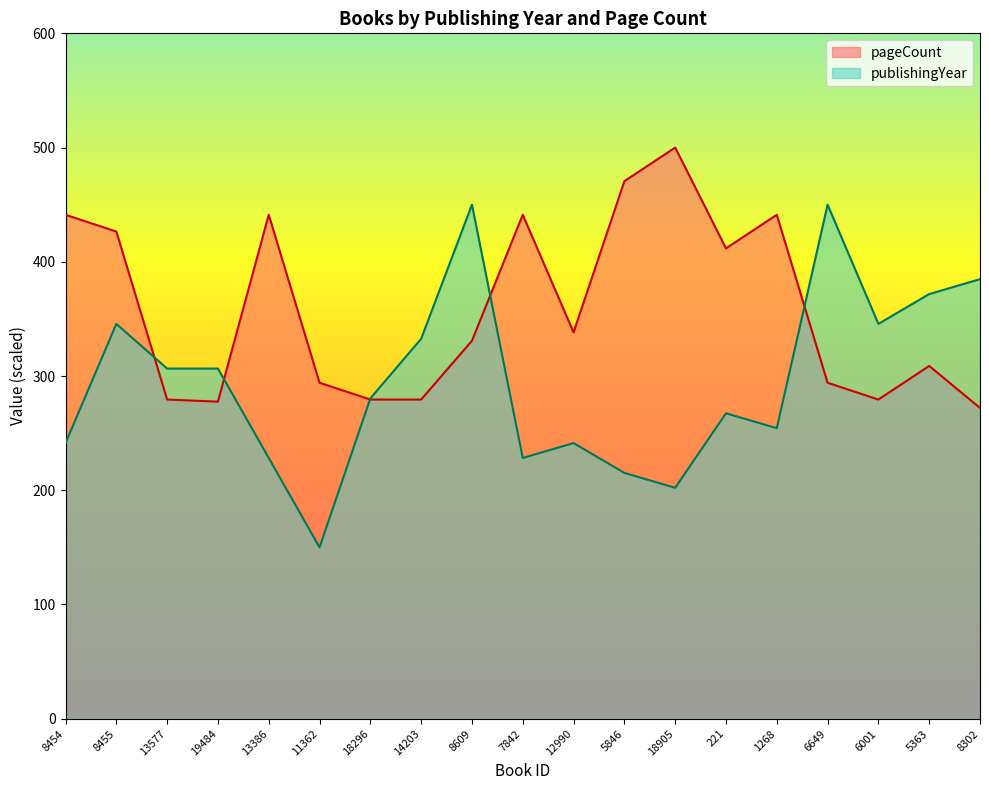

At 6001, list the series in order from largest to smallest.

publishingYear, pageCount